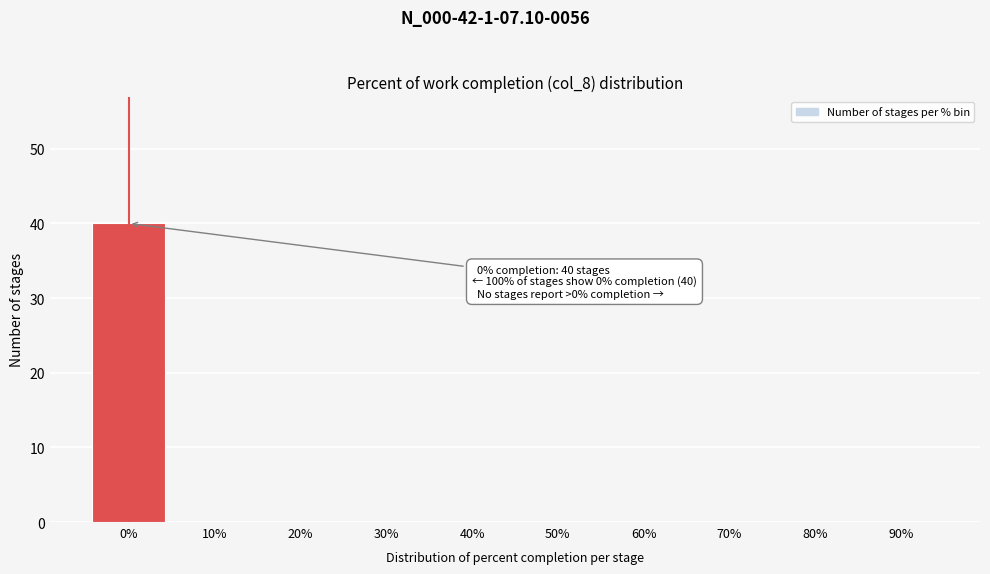

Reading right to left, list all the values displayed in this chart.

90%=0	80%=0	70%=0	60%=0	50%=0	40%=0	30%=0	20%=0	10%=0	0%=40